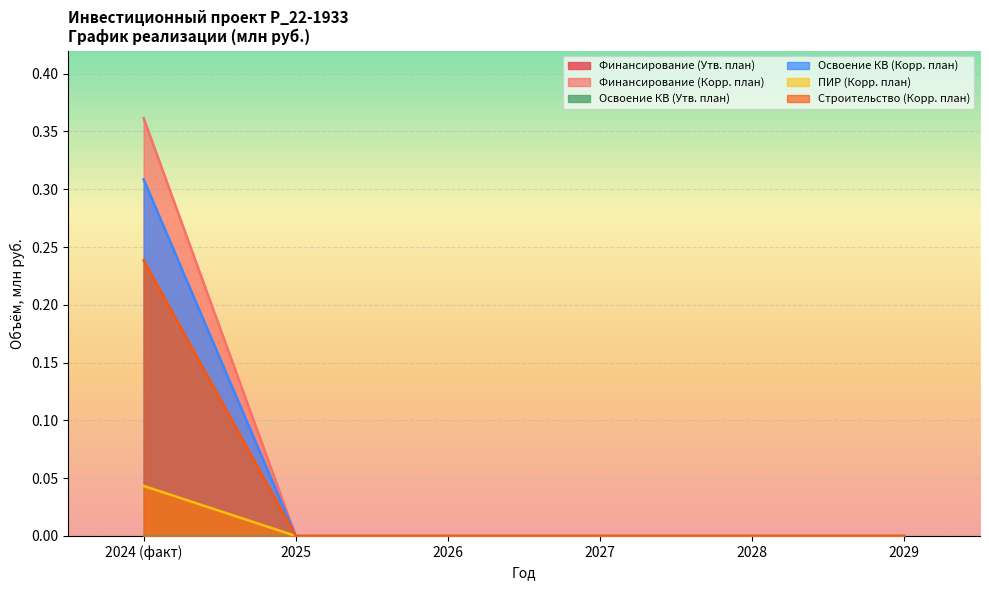

True or false: ПИР (Корр. план) and Финансирование (Корр. план) intersect in this chart.

False